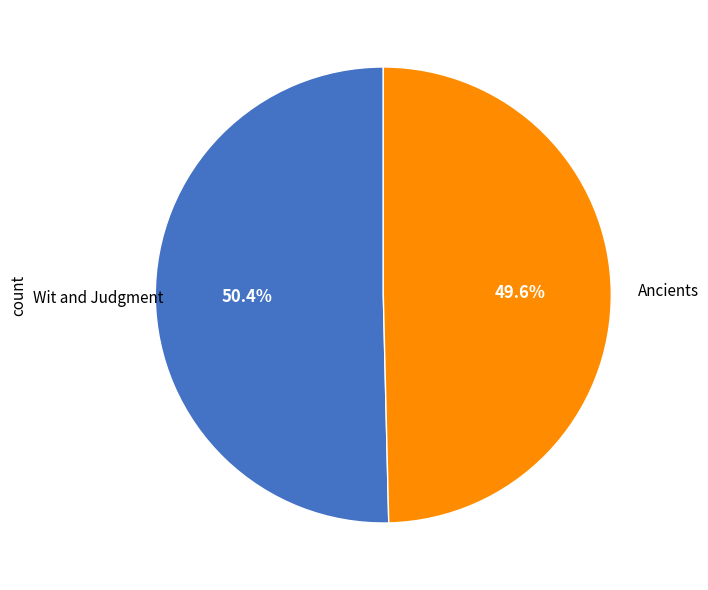

To the nearest percent, what percentage of the pie is Wit and Judgment?

50%